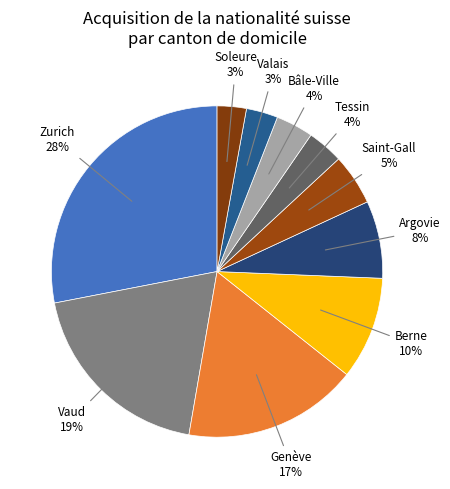

Which slice is the largest?

Zurich